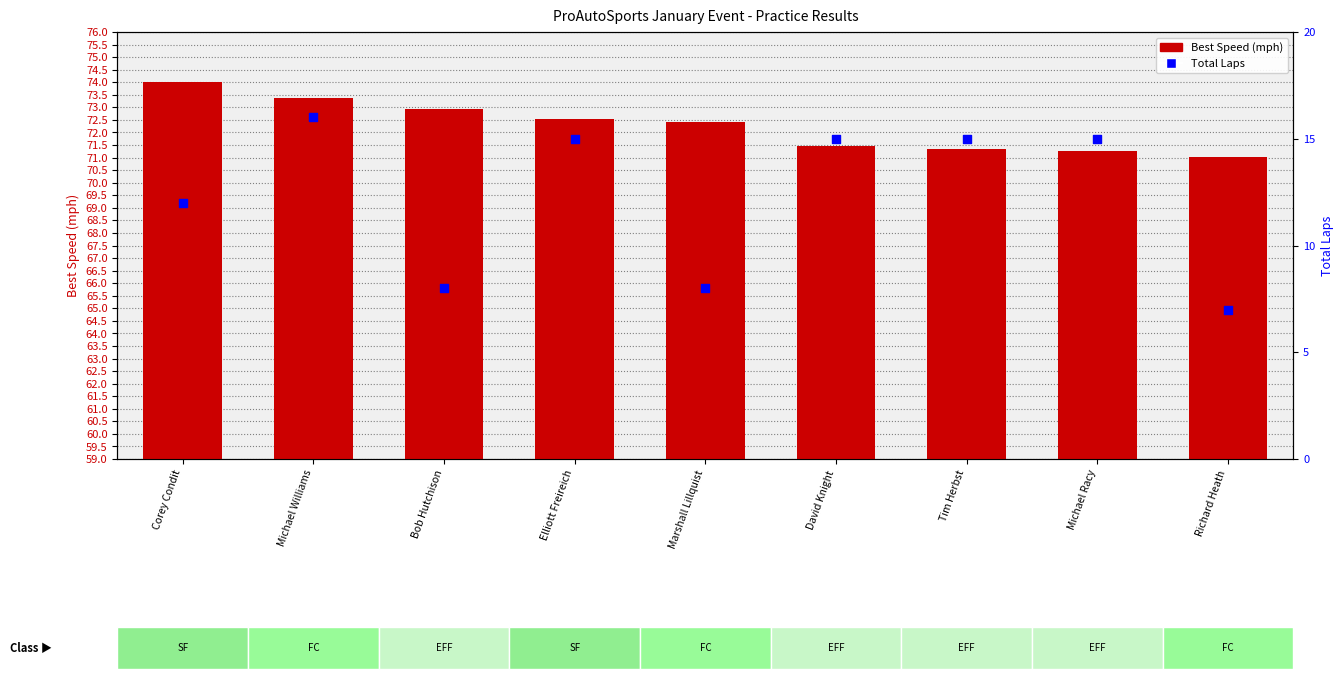

Which series has the widest spread of Y values?

Total Laps